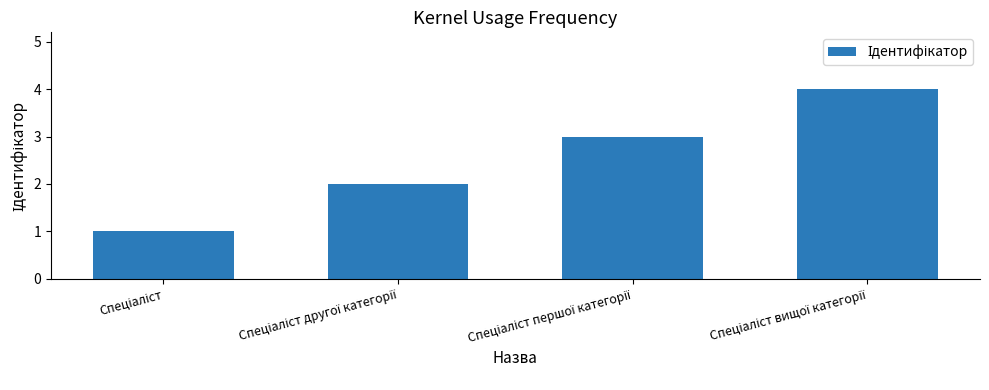

What is the sum of all values?

10